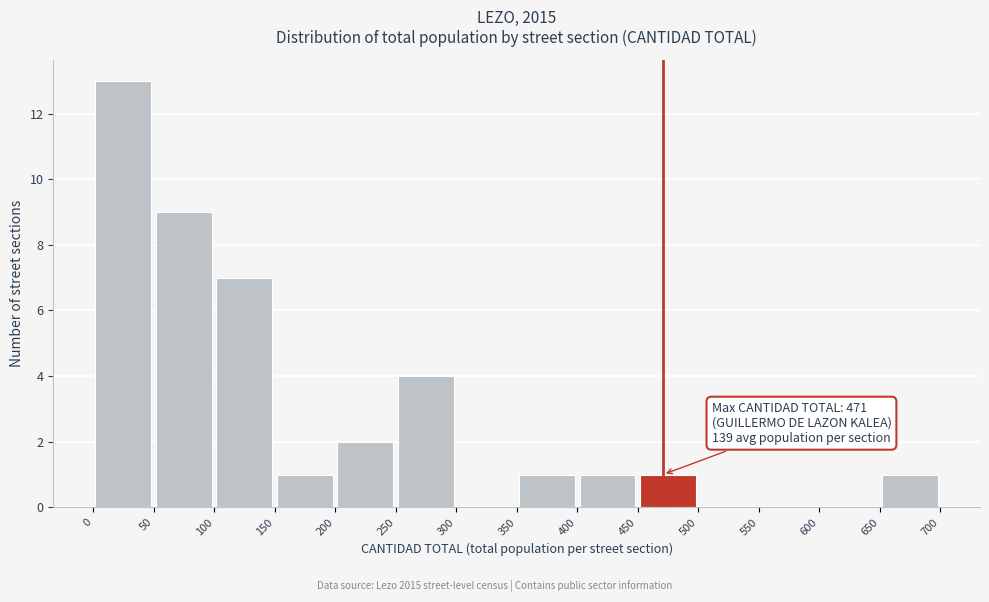

Over which range of the x-axis is the bar tallest?

0 to 50